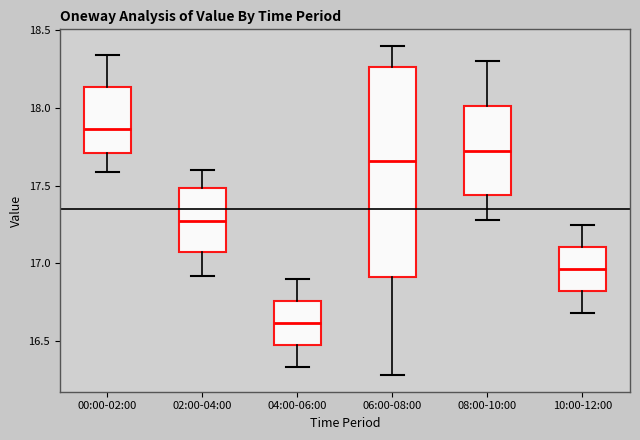

Where is the lower edge of the box for 06:00-08:00 on the y-axis? The values are not printed on the chart, so give them approximately, as read against the axis.

16.90